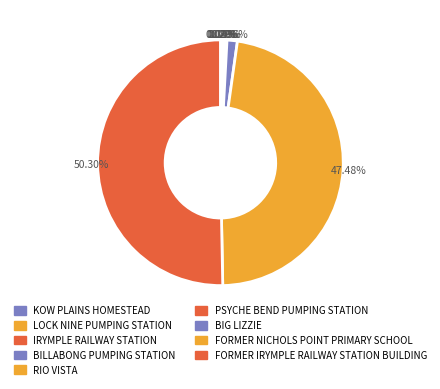

Is it true that FORMER IRYMPLE RAILWAY STATION BUILDING is 64% of the pie?

False